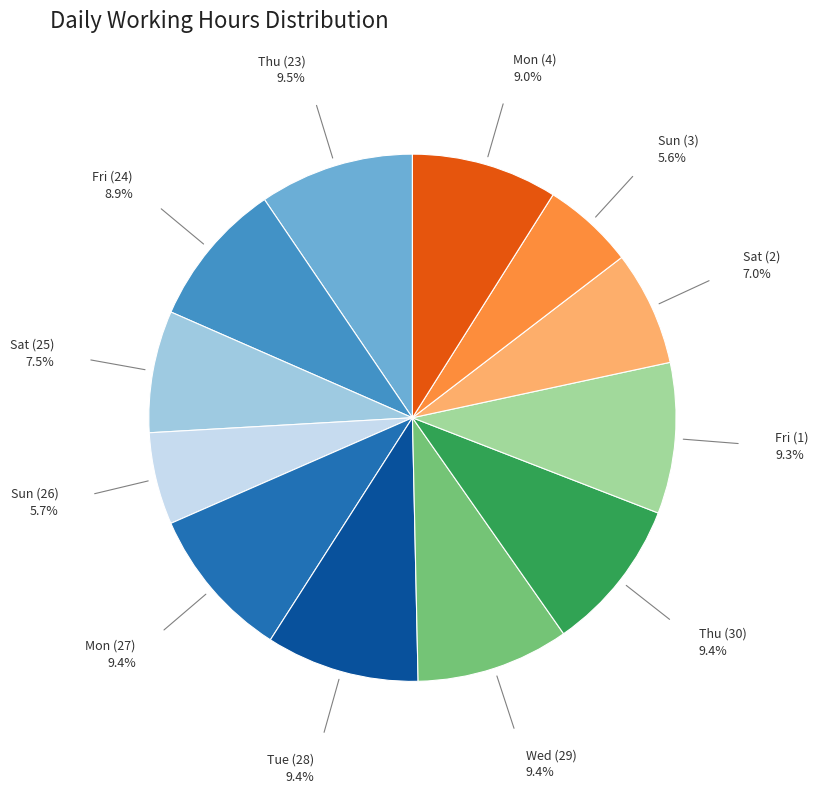

Is there a majority slice in this chart?

No